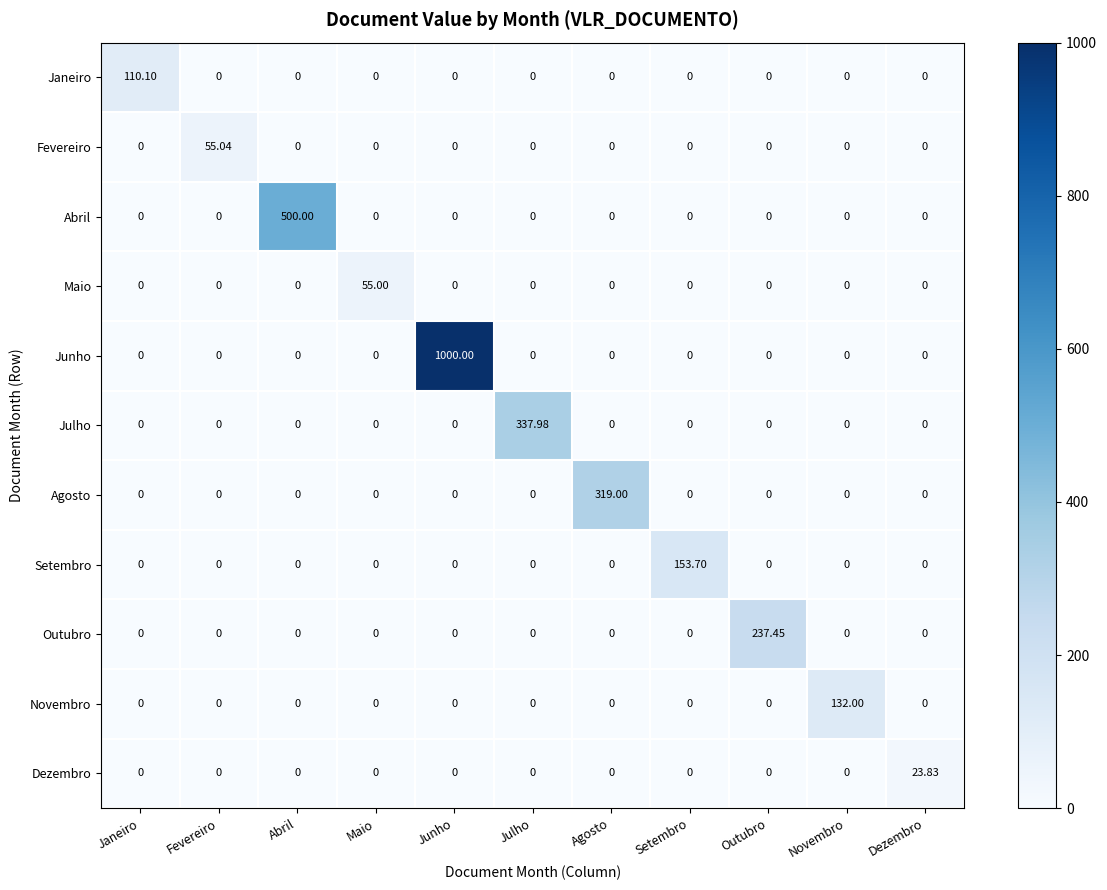

List the series in order of their peak value, highest first.

Junho, Abril, Julho, Agosto, Outubro, Setembro, Novembro, Janeiro, Fevereiro, Maio, Dezembro